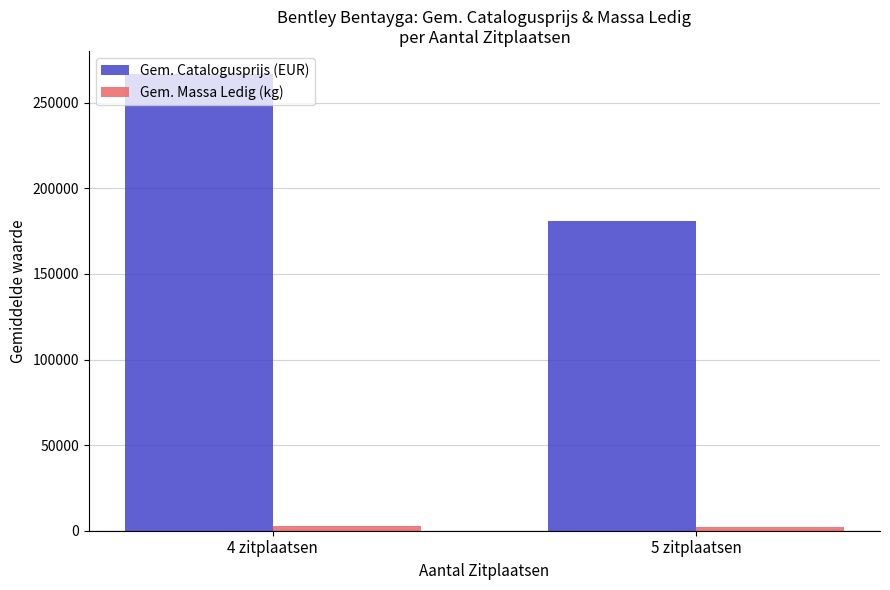

True or false: Gem. Catalogusprijs (EUR) has a value of 181233 at 5 zitplaatsen.

True